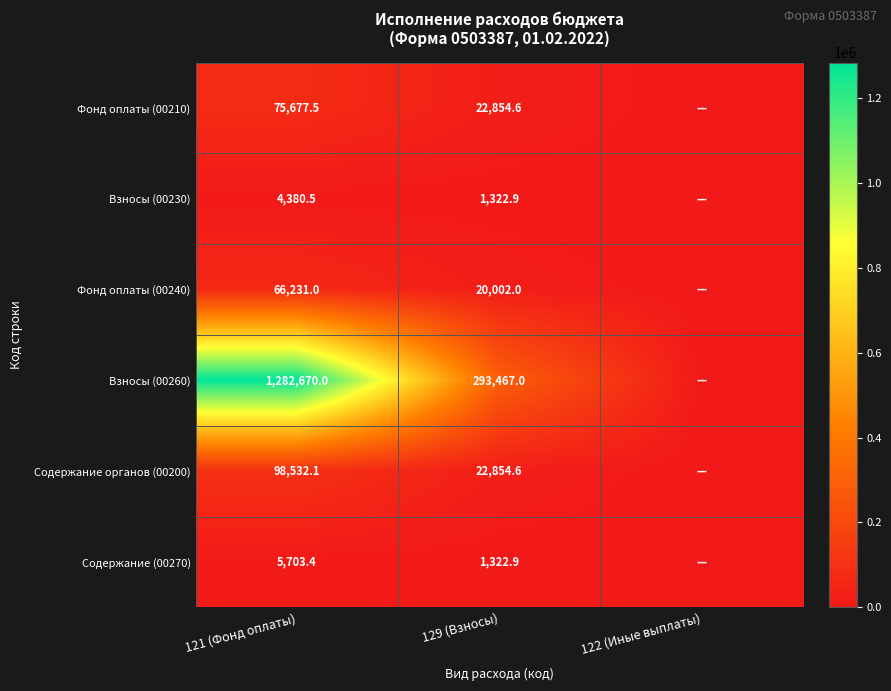

What is the difference between the Содержание (00270) values at 129 (Взносы) and 121 (Фонд оплаты)?

4380.5